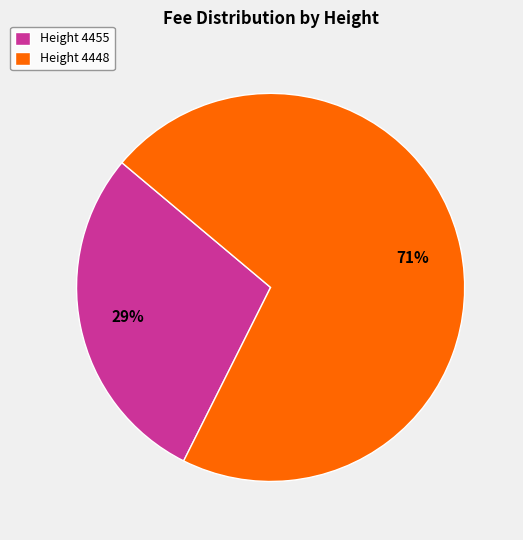

Which category has the smallest portion of the pie?

Height 4455